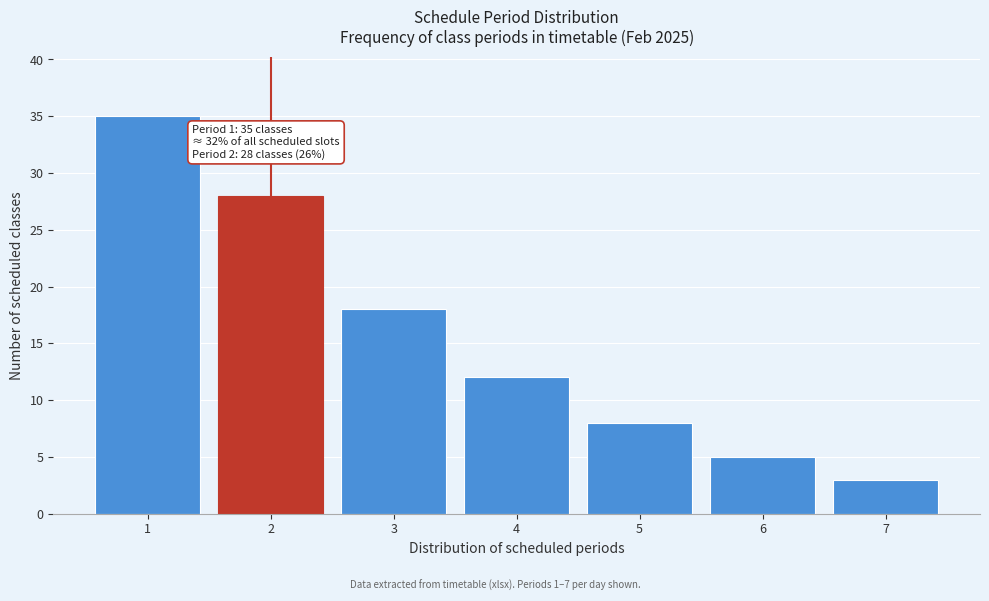

Reading left to right, transcribe all the data shown in this chart.

1=35	2=28	3=18	4=12	5=8	6=5	7=3